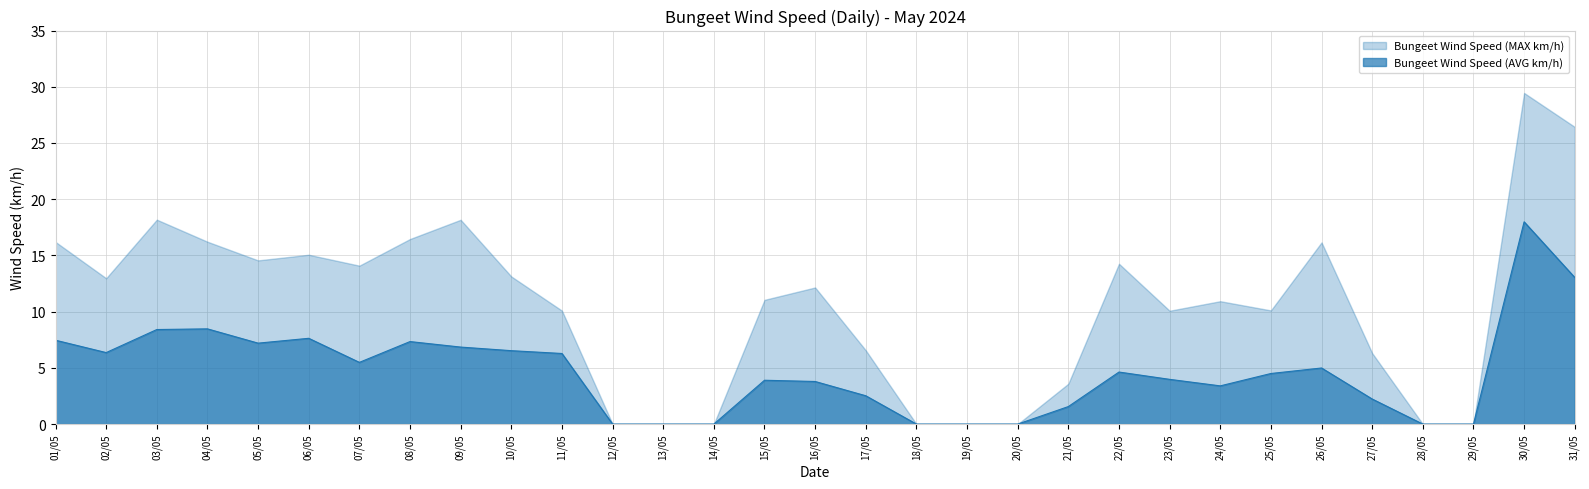

Between 03/05 and 25/05, which is larger?

03/05